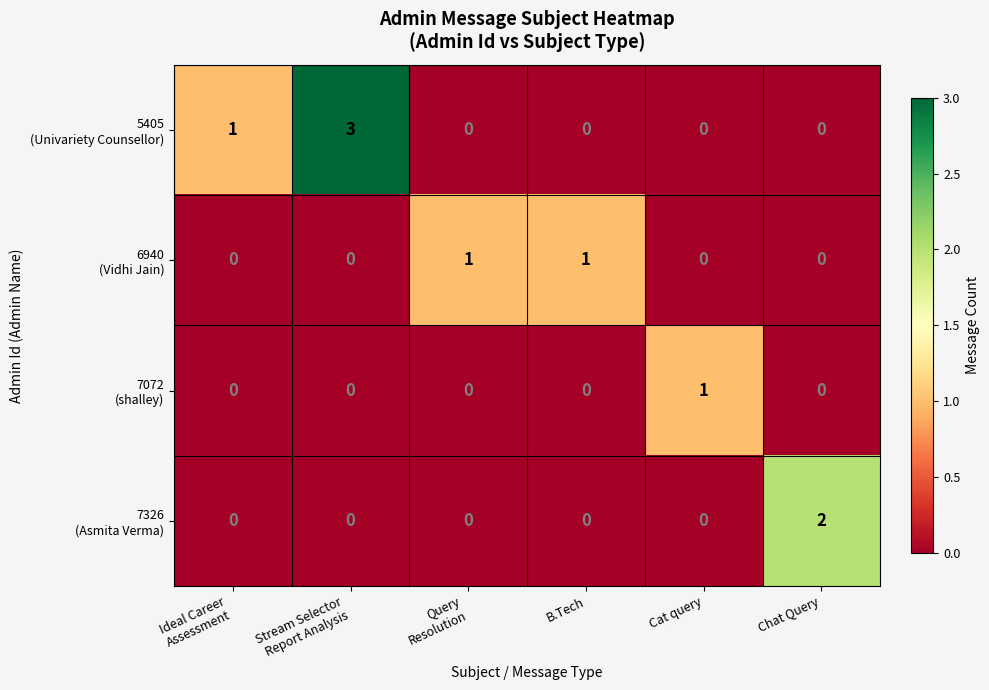

How many distinct data groups are displayed?

4